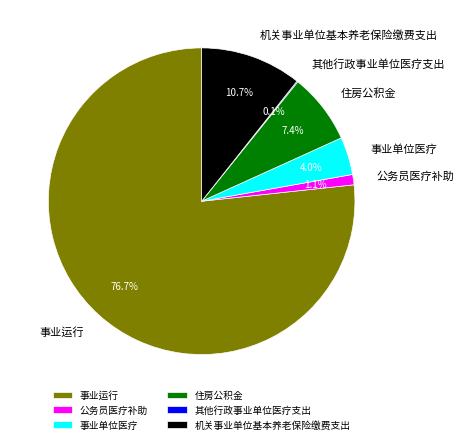

To the nearest percent, what percentage of the pie is 事业运行?

77%